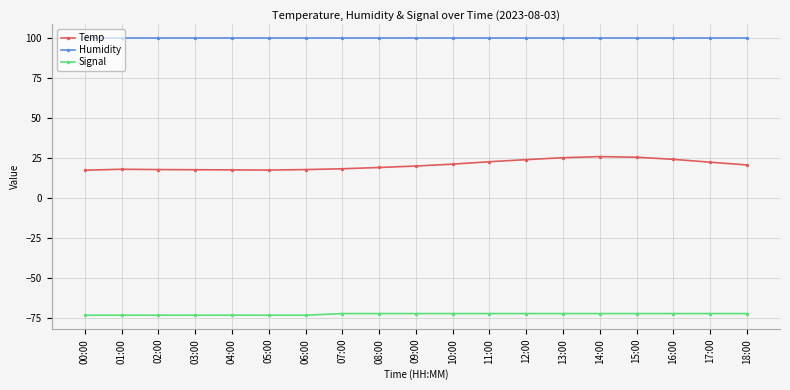

What are all the series names shown in the legend?

Temp, Humidity, Signal